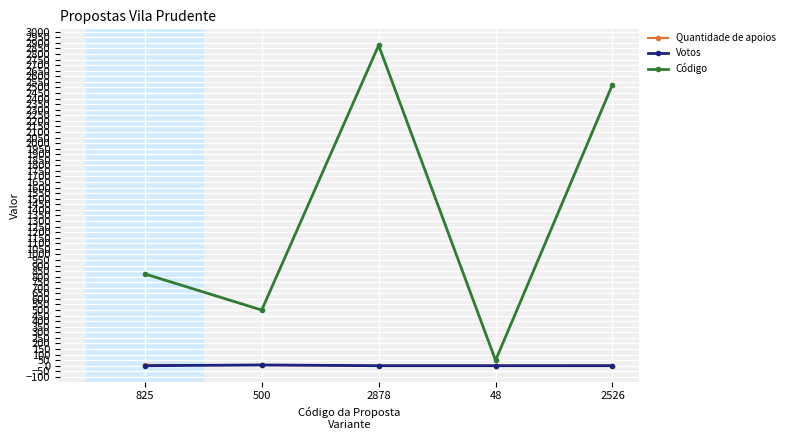

What is the difference between the Votos values at 500 and 2878?

7